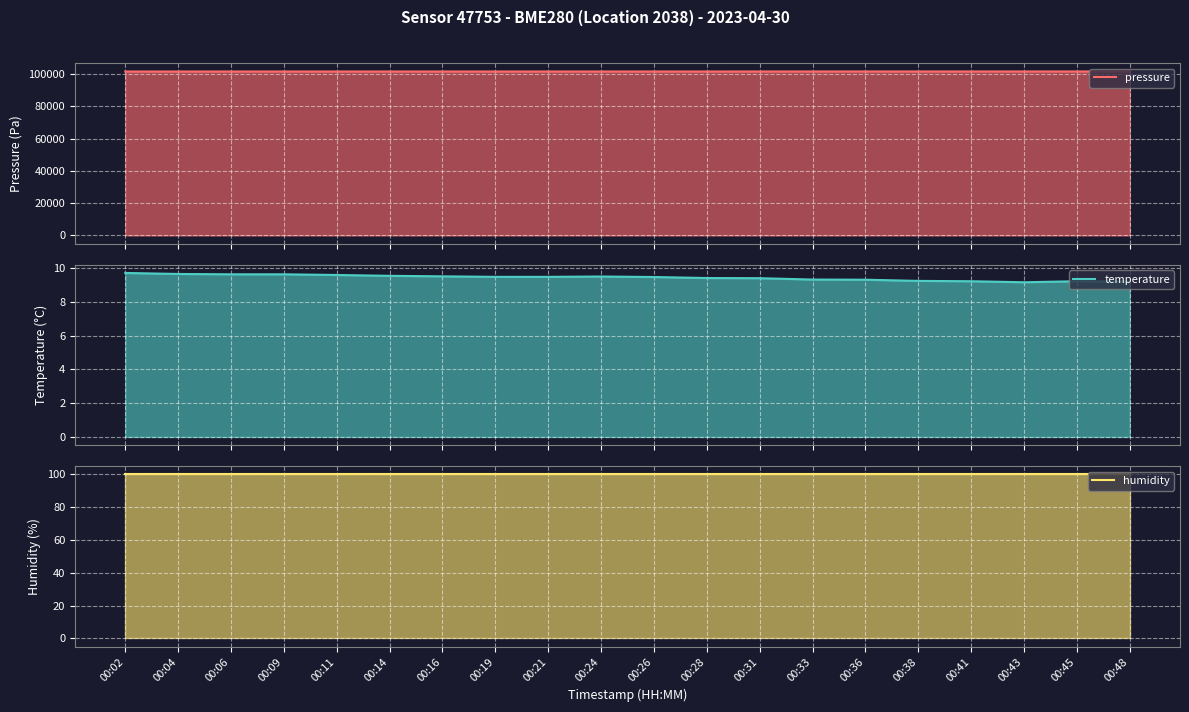

What is the value of the humidity point at the 20th from the left?

100.0